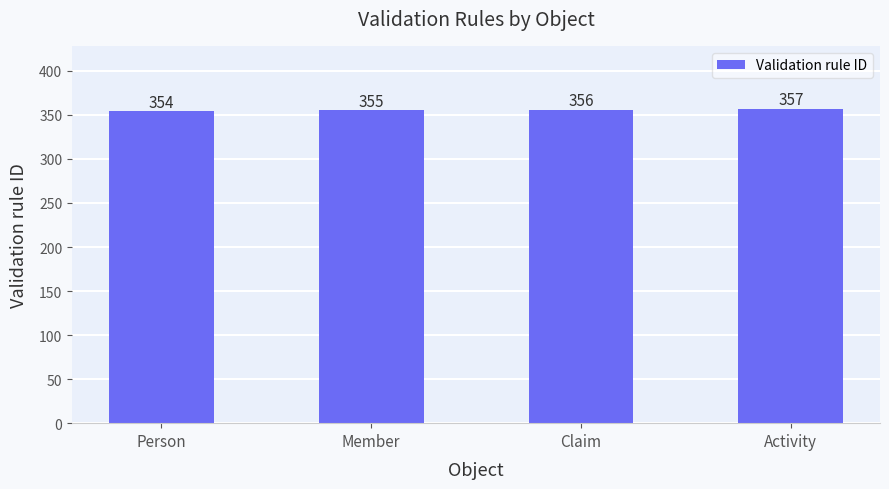

What is the sum of all values?

1422